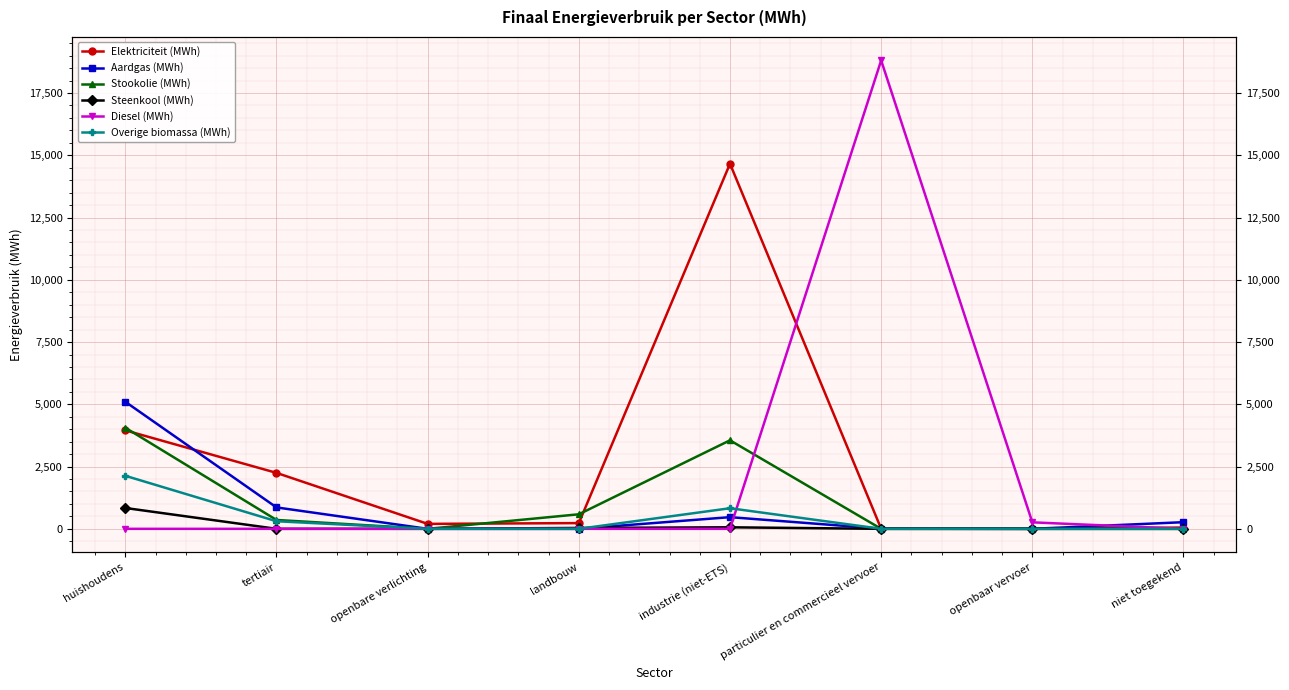

Which series changed the most between particulier en commercieel vervoer and niet toegekend?

Diesel (MWh)